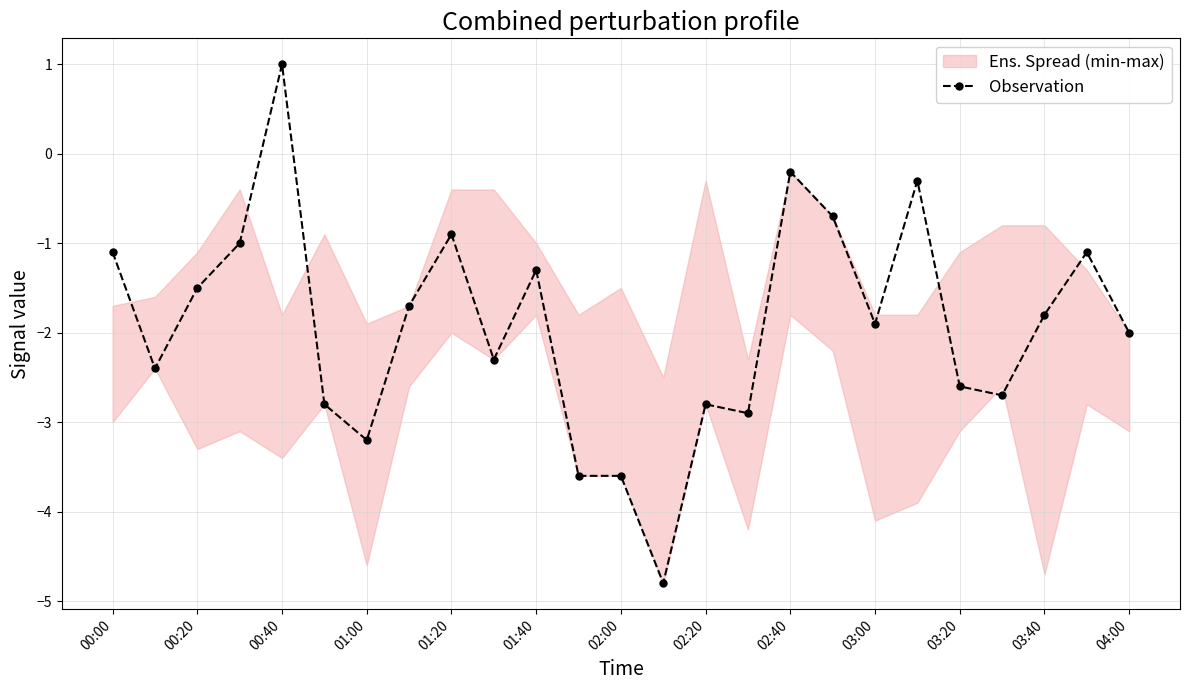

What is the change in value from 13 to 15?

+1.9